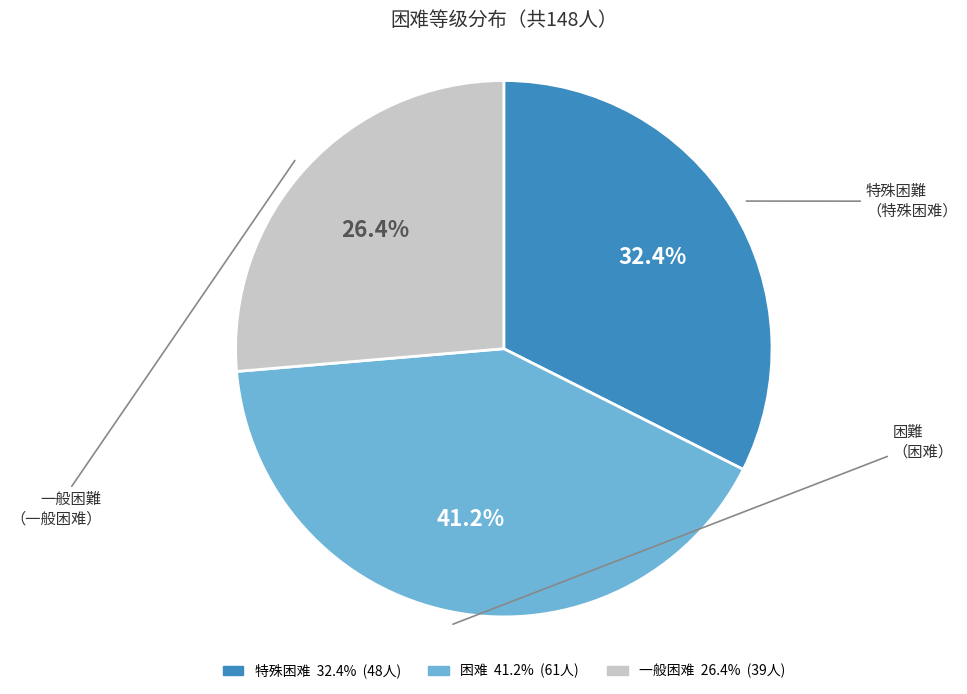

To the nearest percent, what is the combined percentage of 一般困难 and 特殊困难?

59%